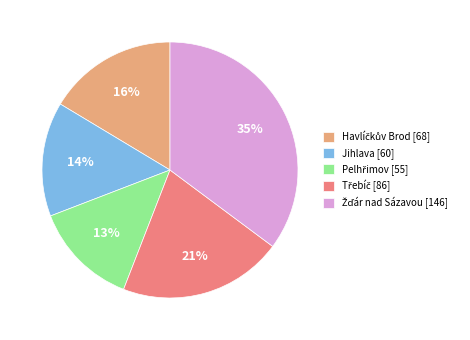

Is it true that Jihlava [60] is 4% of the pie?

False